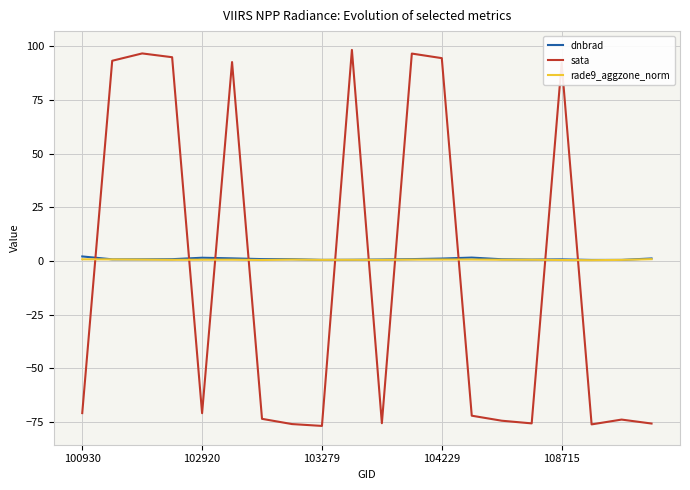

Which series has the widest spread of values?

sata